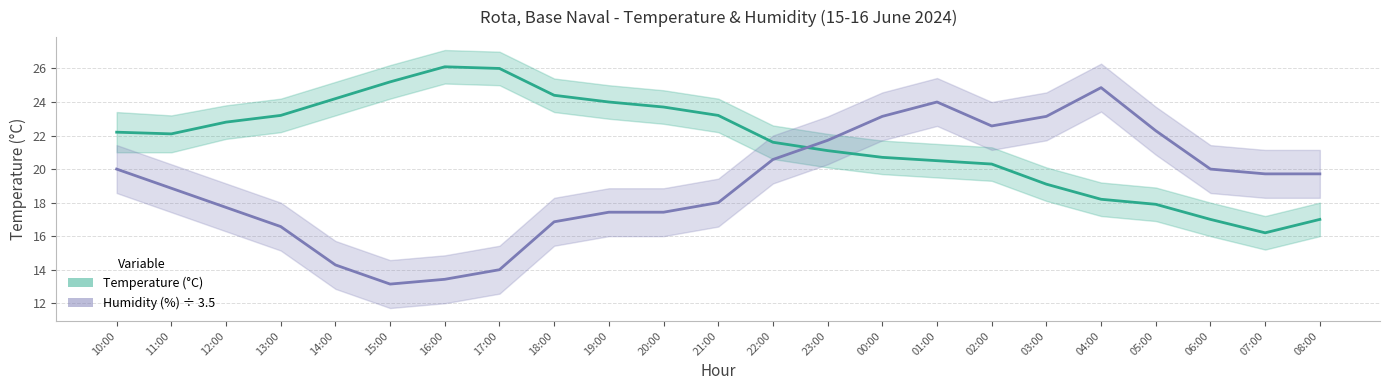

Is it true that Humidity (%) ÷ 3.5 equals 20.0 at 16:00?

False